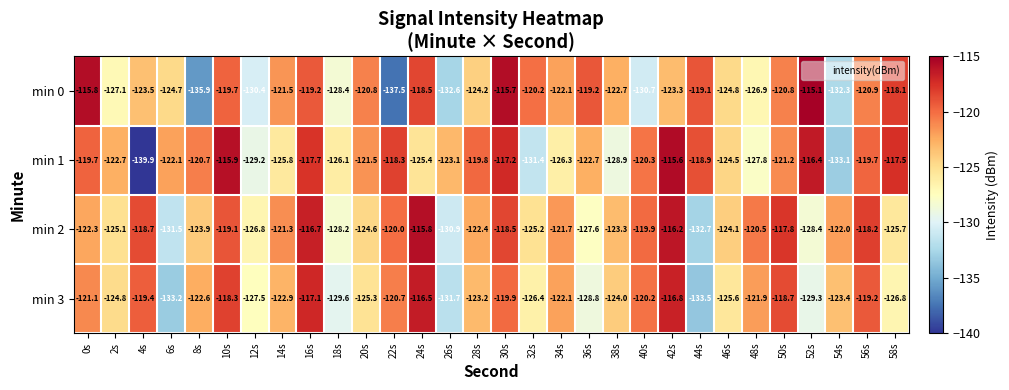

What is the greatest value displayed?

-115.1